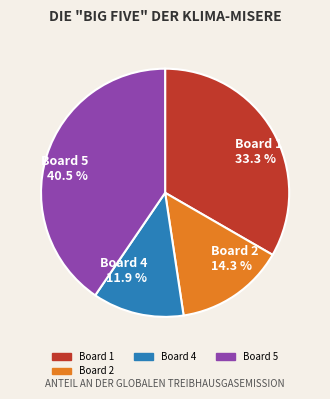

Count the number of slices in the pie.

4